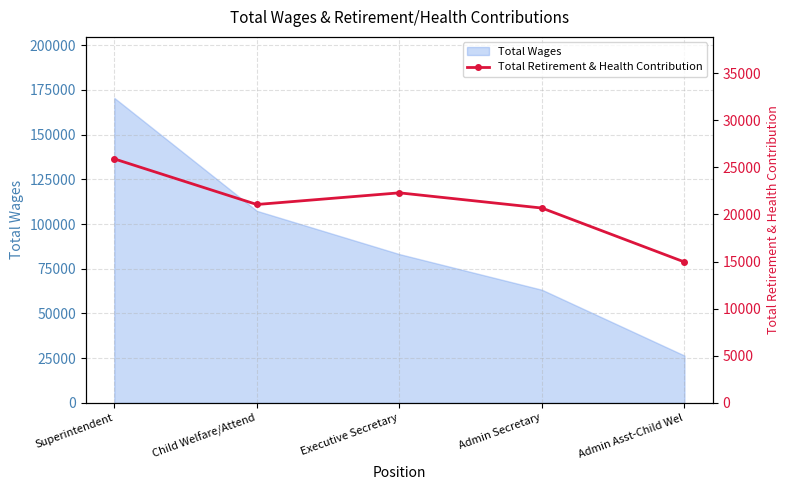

At which label is Total Wages closest to 98476?

Child Welfare/Attend